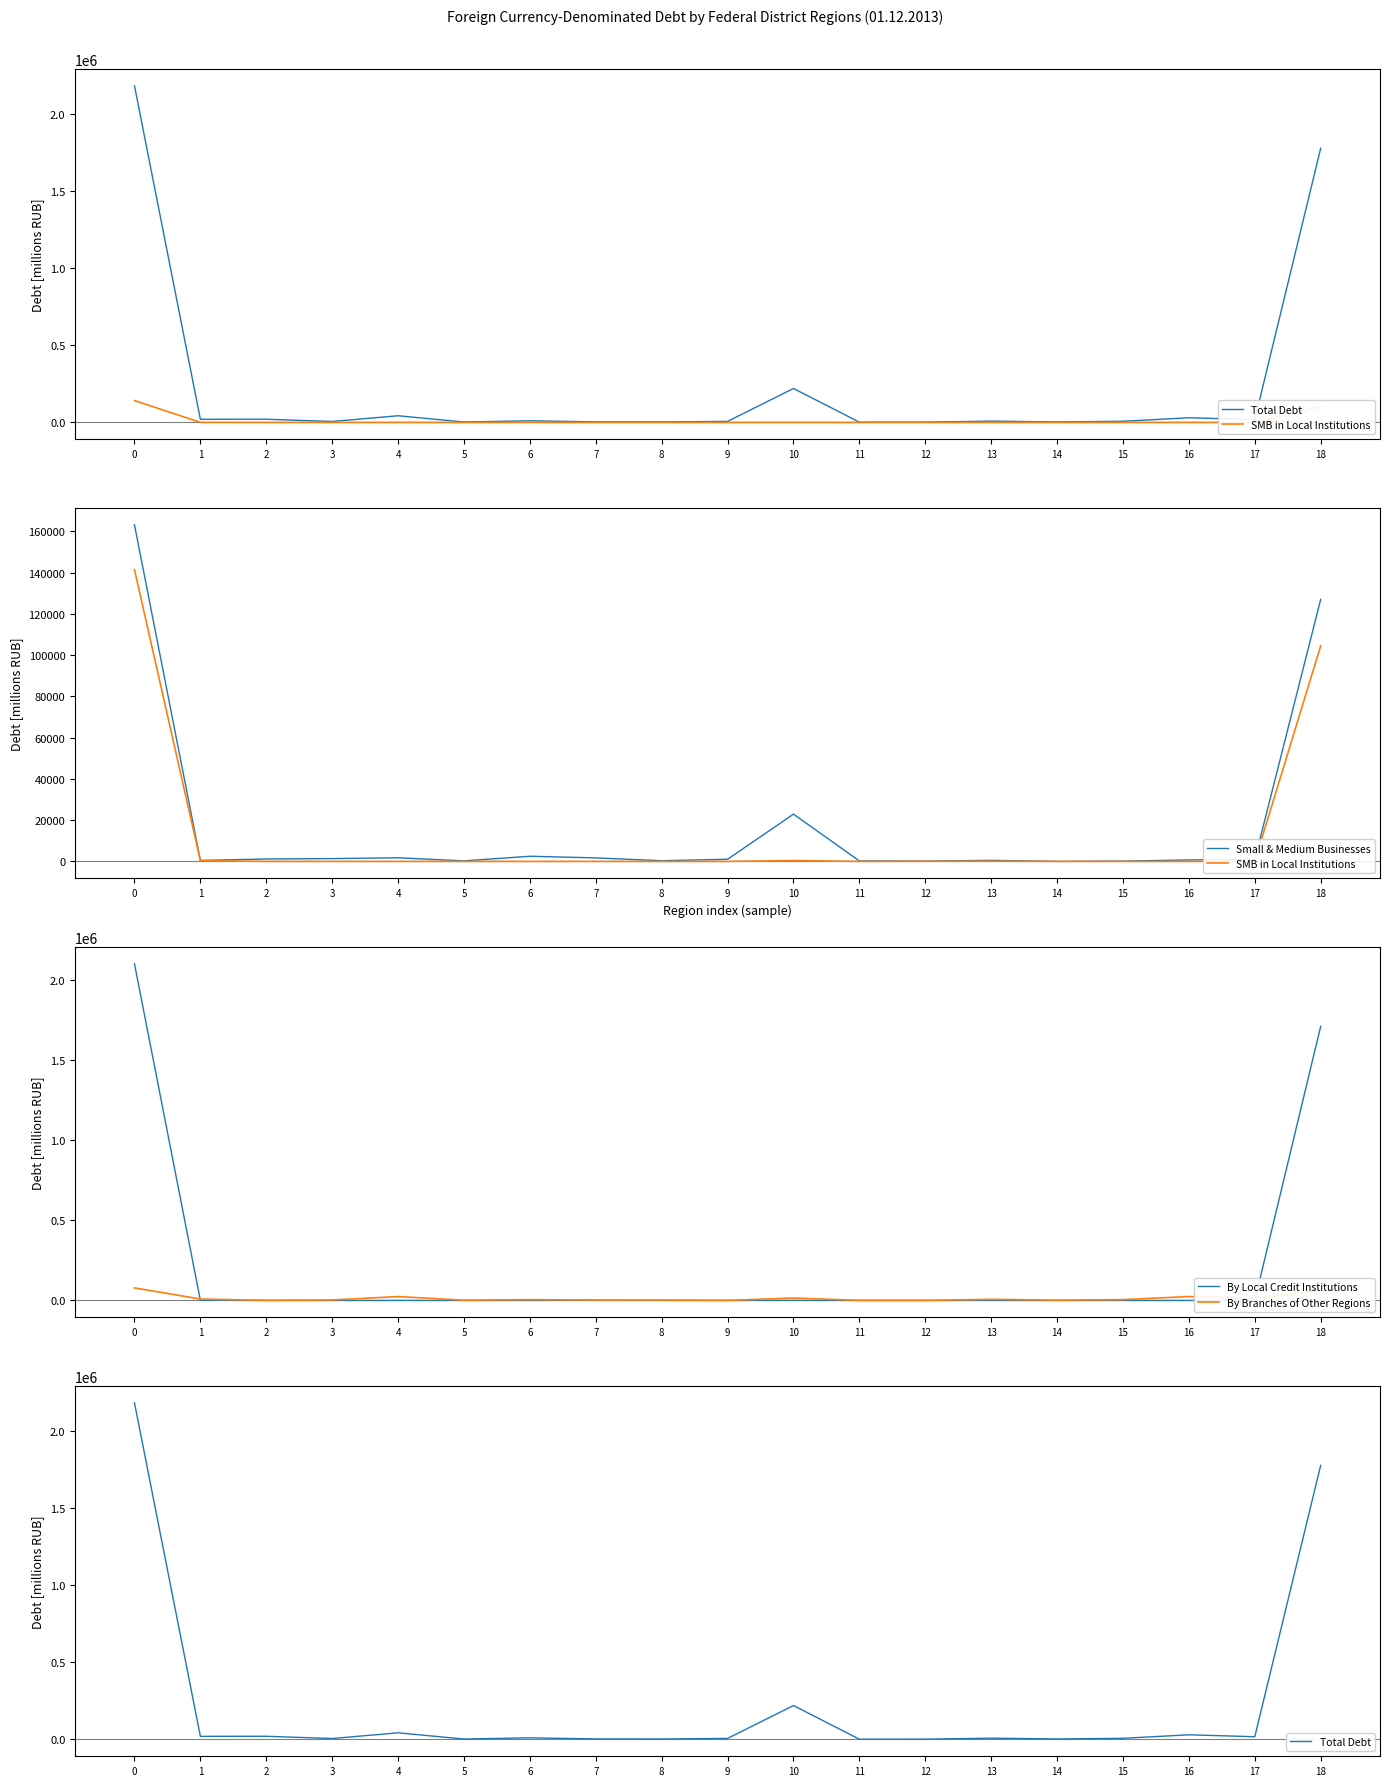

Reading left to right, extract all data points from this chart.

Total Debt: 0=2184070	1=20162	2=20590	3=5955	4=43086	5=2569	6=10461	7=3365	8=2987	9=6635	10=219939	11=1538	12=1934	13=8224	14=3101	15=7382	16=30075	17=17708	18=1778359
SMB in Local Institutions: 0=141448	1=384	2=0	3=0	4=0	5=5	6=2	7=0	8=0	9=0	10=426	11=0	12=36	13=77	14=0	15=0	16=0	17=59	18=104510
Small & Medium Businesses: 0=163211	1=465	2=1172	3=1365	4=1748	5=256	6=2500	7=1707	8=329	9=1056	10=22912	11=227	12=158	13=506	14=0	15=157	16=709	17=901	18=127043
By Local Credit Institutions: 0=2102433	1=889	2=0	3=0	4=0	5=5	6=2	7=909	8=175	9=0	10=426	11=0	12=36	13=77	14=0	15=0	16=0	17=59	18=1711692
By Branches of Other Regions: 0=78198	1=8796	2=394	3=2740	4=24167	5=1316	6=4985	7=2163	8=2266	9=0	10=15094	11=250	12=74	13=6921	14=1568	15=5007	16=24355	17=12892	18=60675